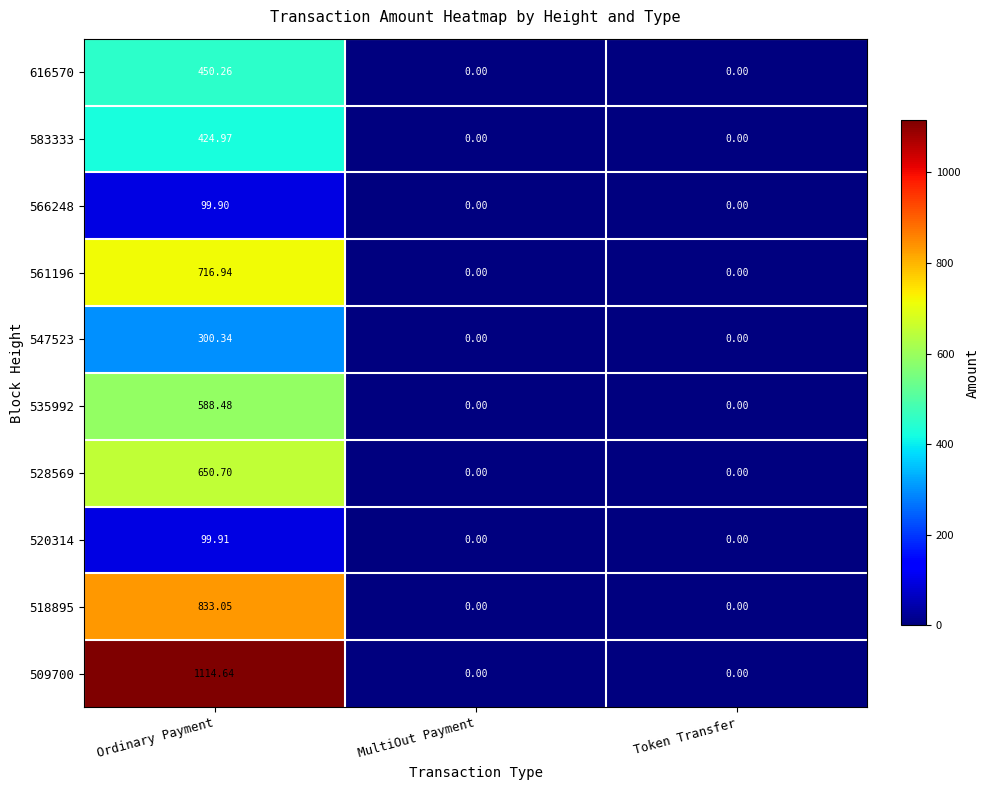

Which category has the highest value in the 518895 series?

Ordinary Payment